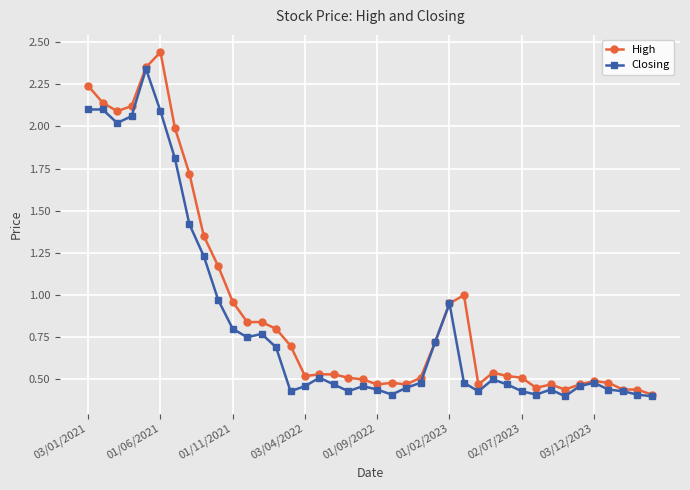

What are all the series names shown in the legend?

High, Closing